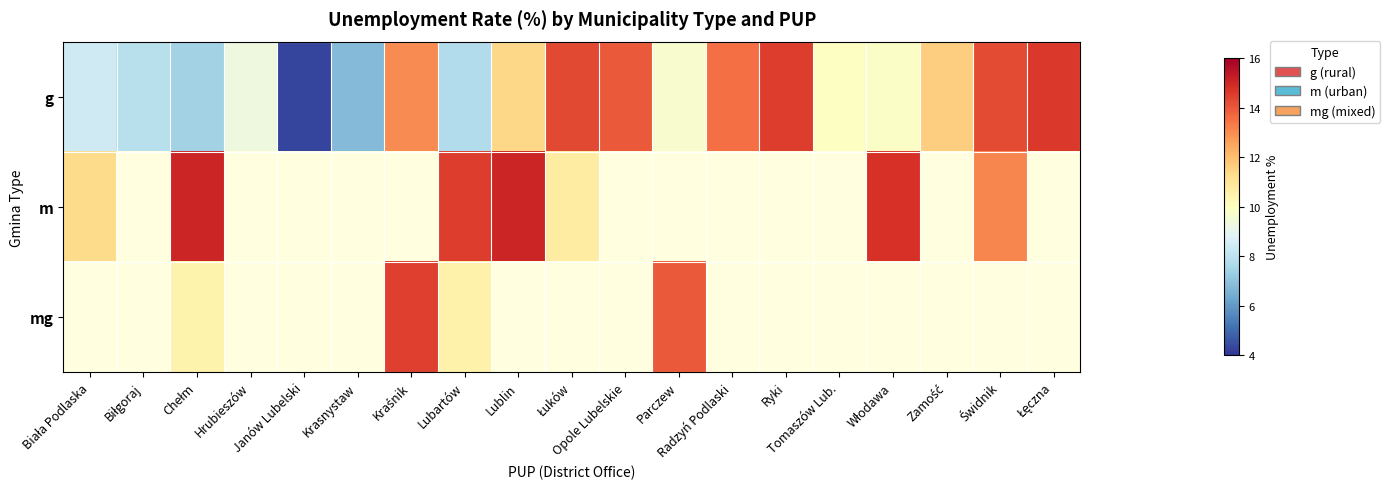

At which category does the chart reach its peak across all series?

Chełm